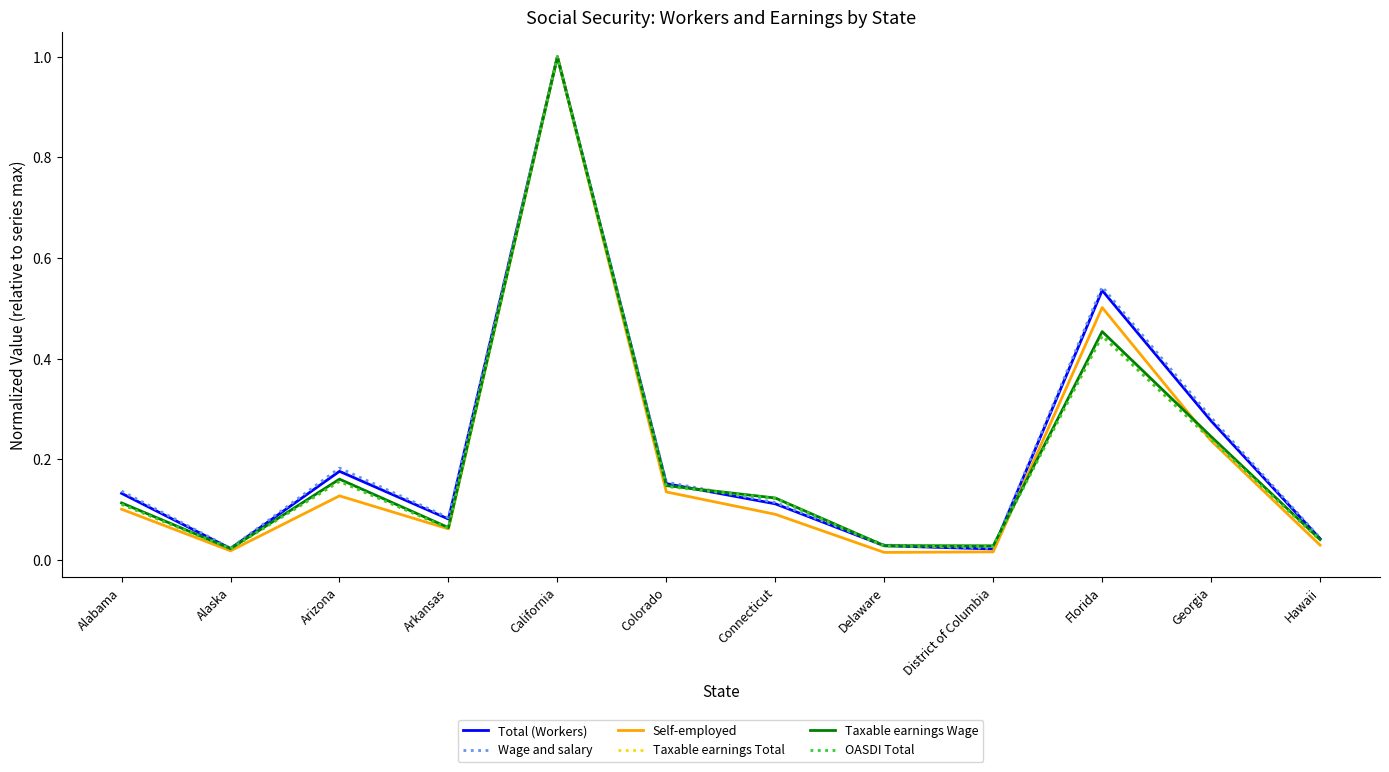

Count the number of categories in the chart.

12